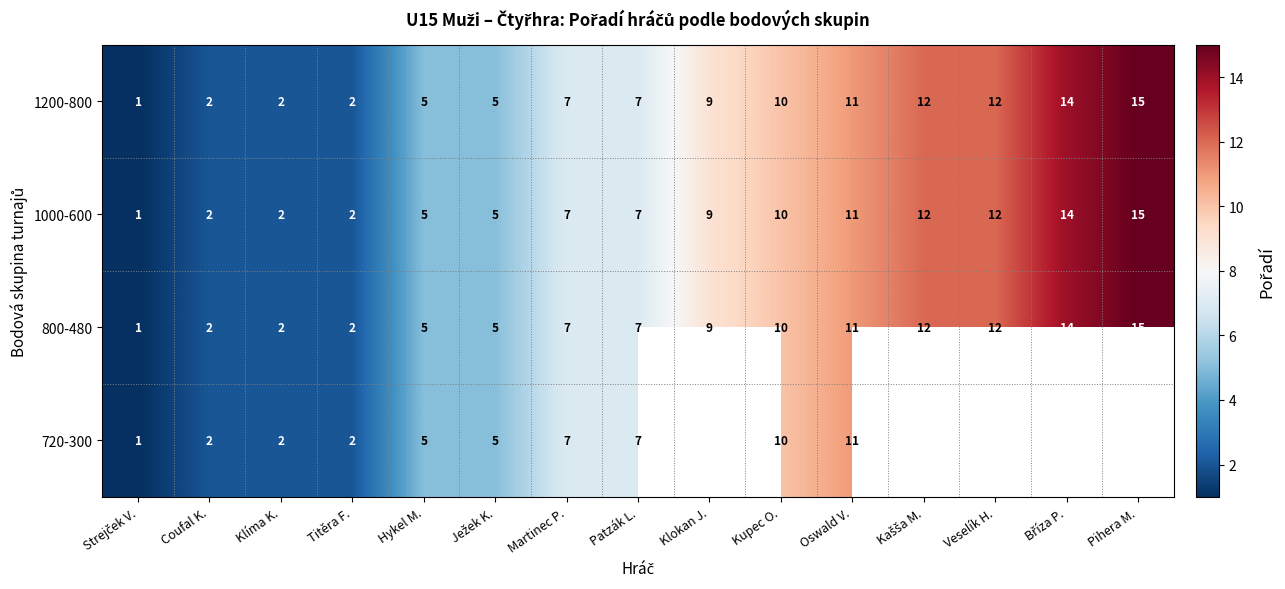

What is the sum of all 1200-800 values?

114